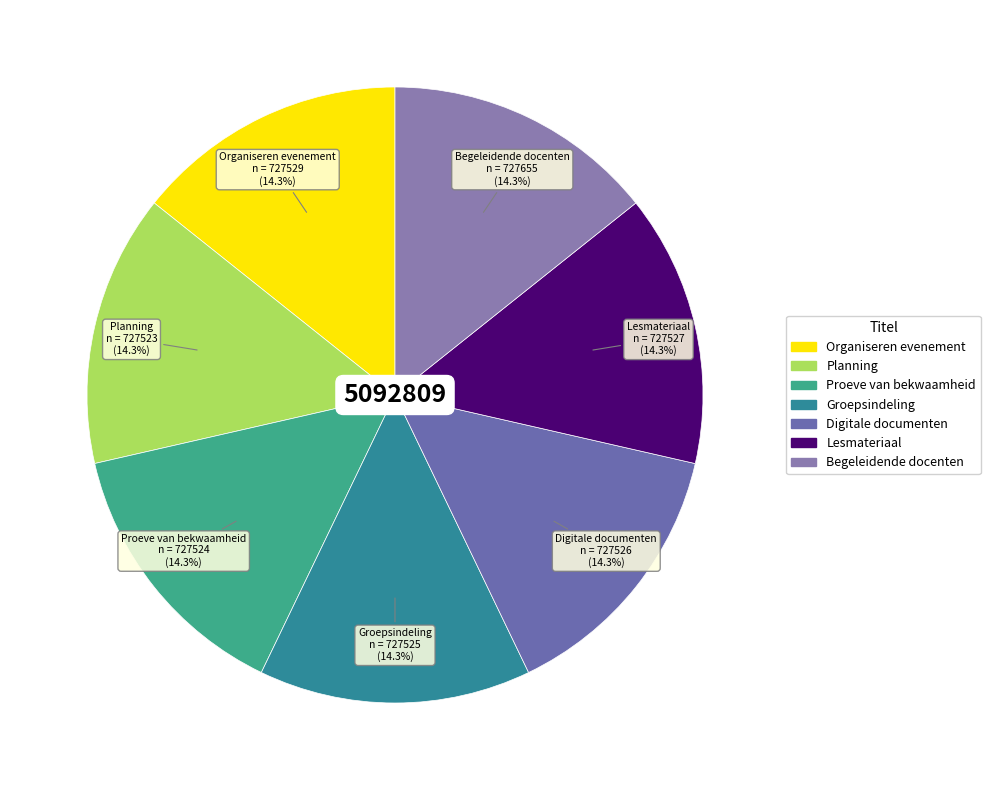

What percentage is NOT represented by Organiseren evenement?

85.7%